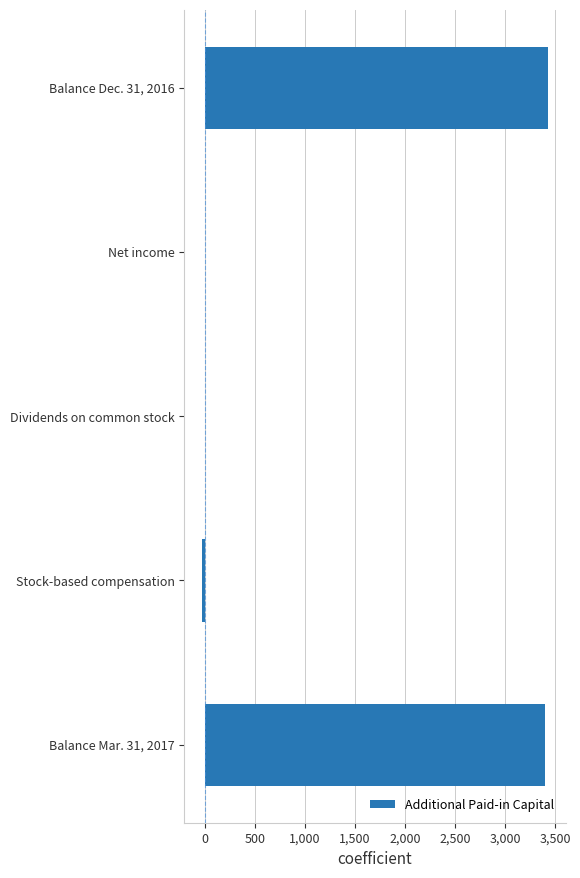

Between Dividends on common stock and Balance Dec. 31, 2016, which is larger?

Balance Dec. 31, 2016